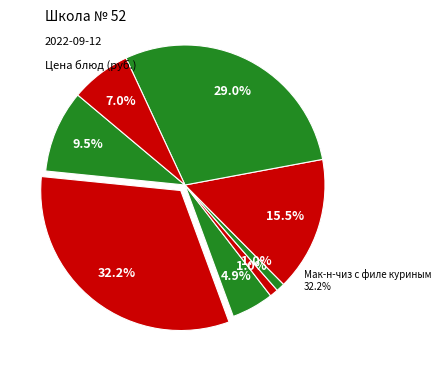

Rank the categories by value from lowest to highest.

Хлеб рж-пш вит. Дарницкий, Хлеб пшеничный вит. Рябинушка, Напиток тёплый из шиповника, Кофейный напиток с молоком, Нарезка из свежих овощей, Сэндвич двойной с курицей, Запеканка из творога, Мак-н-чиз с филе куриным